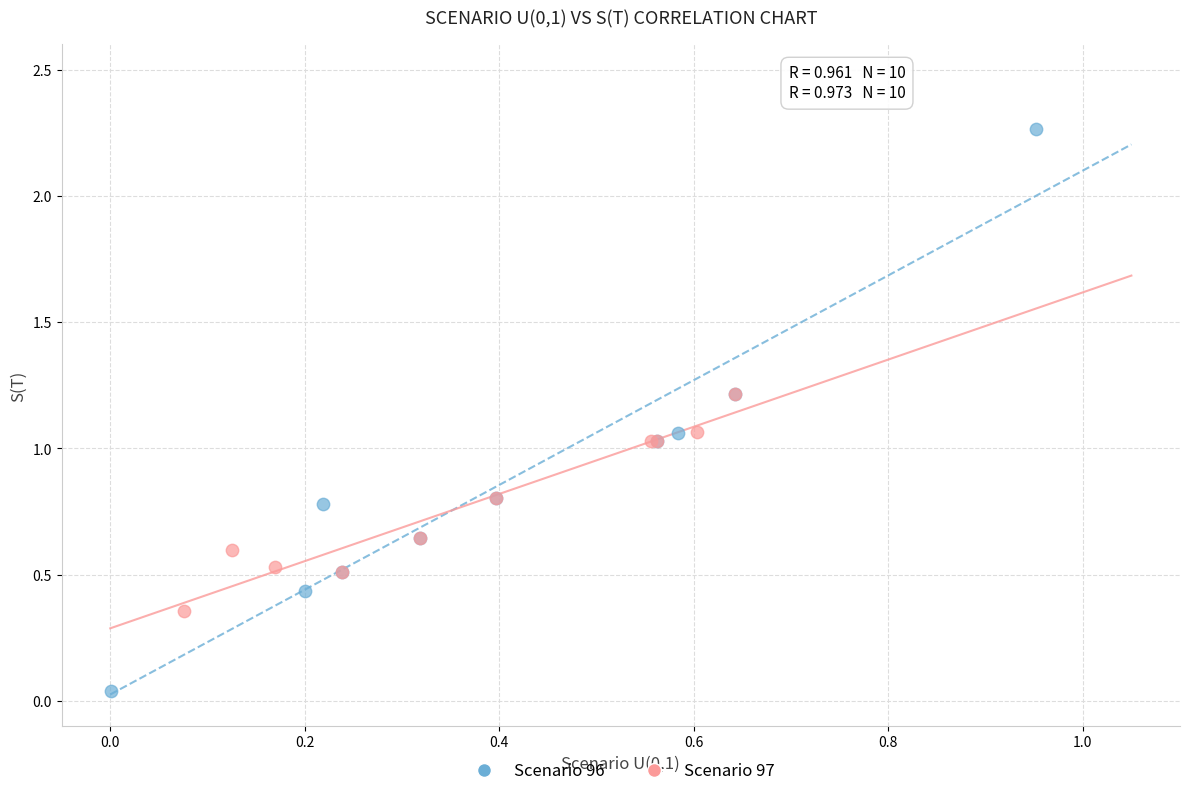

Which series contains the lowest Y value?

Scenario 96